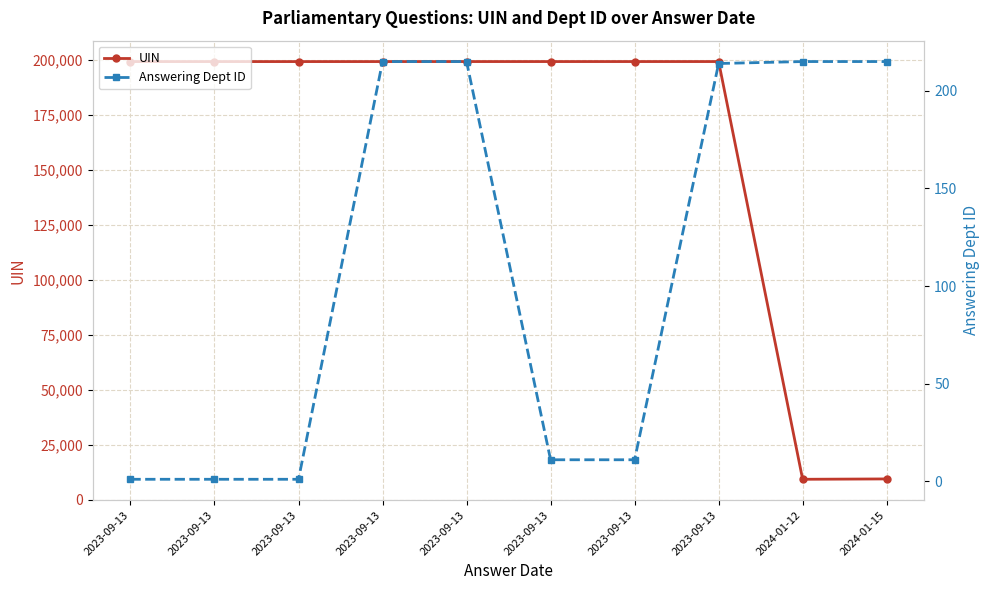

How many data points in UIN are less than 199351?

5